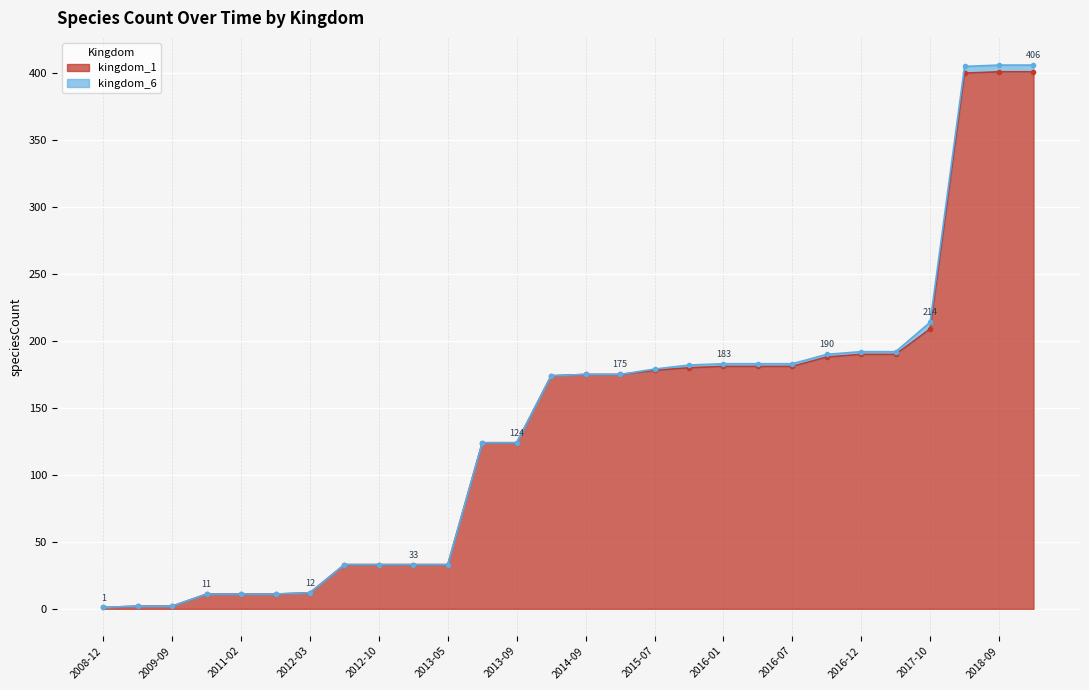

Which series changed the most between 2016-04 and 2016-12?

kingdom_1